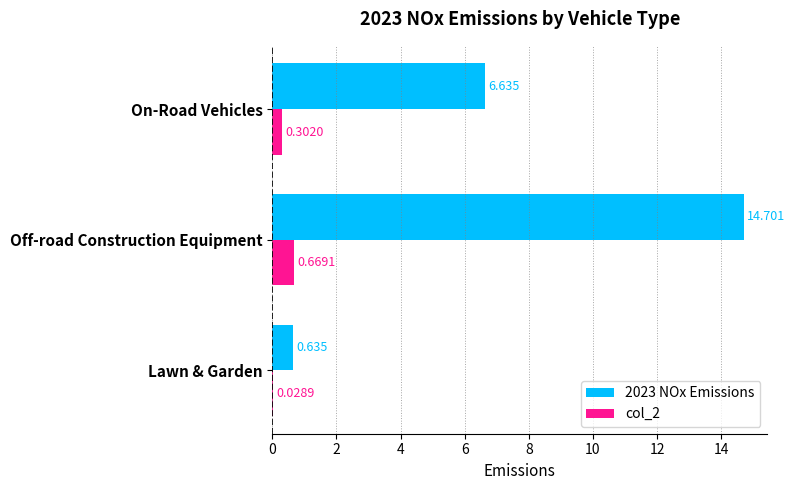

Is the value of col_2 at Lawn & Garden greater than the value of 2023 NOx Emissions at Off-road Construction Equipment?

No